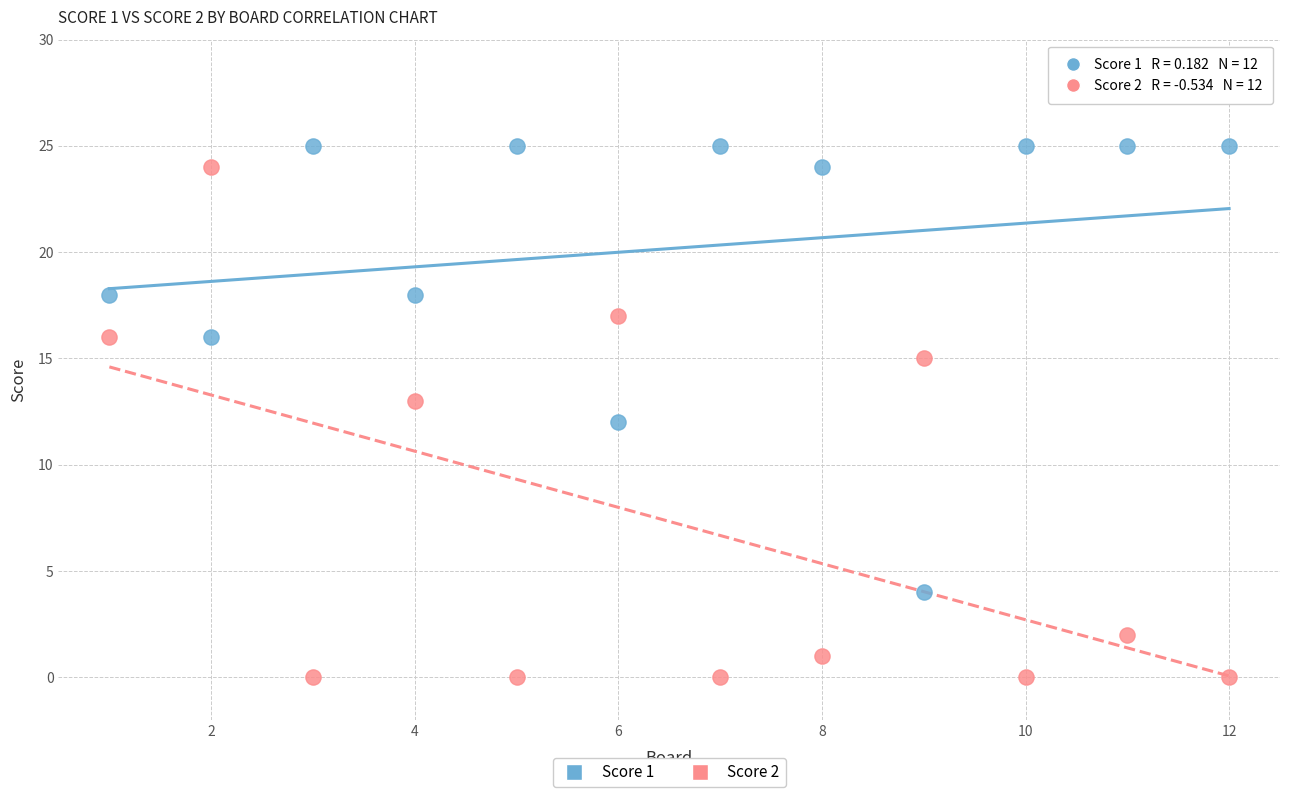

Which series contains the lowest Y value?

Score 2